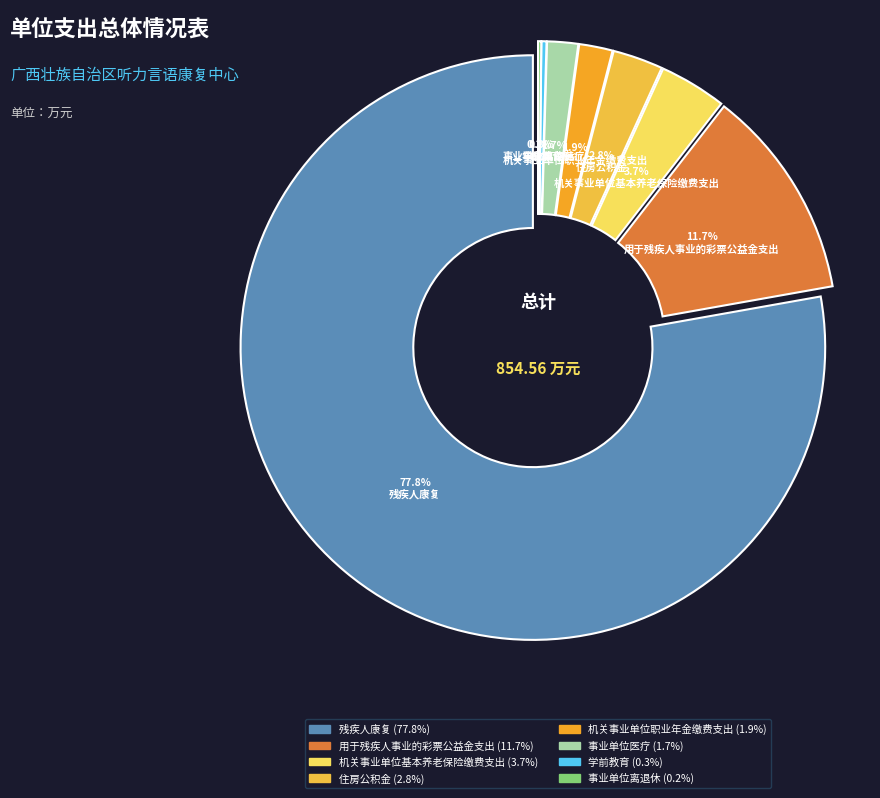

What is the largest slice in the pie chart?

残疾人康复